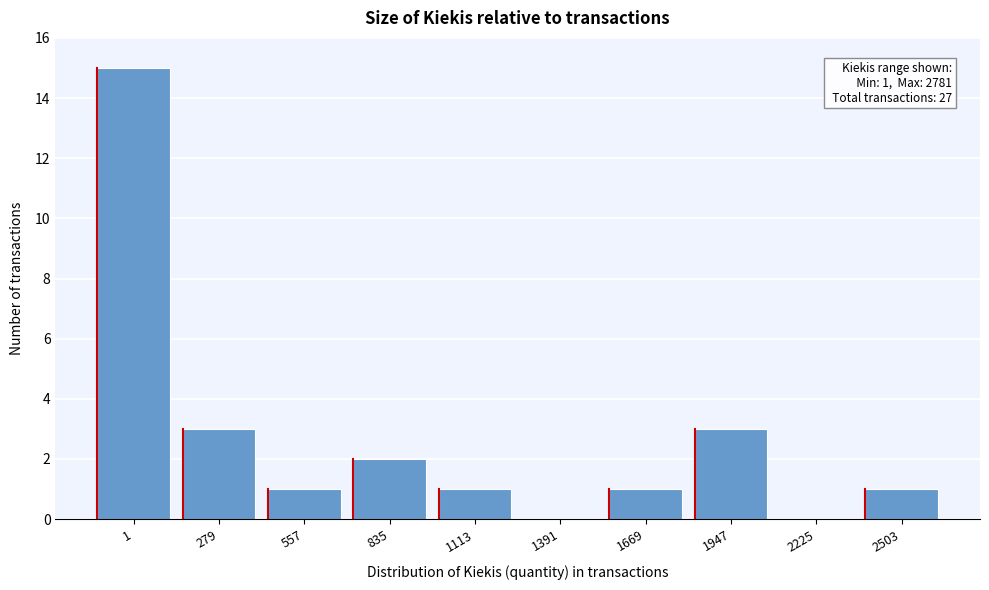

Reading right to left, transcribe all the data shown in this chart.

2503=1	2225=0	1947=3	1669=1	1391=0	1113=1	835=2	557=1	279=3	1=15